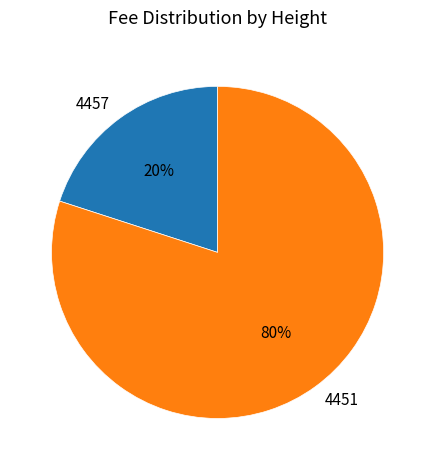

Between 4457 and 4451, which is larger?

4451